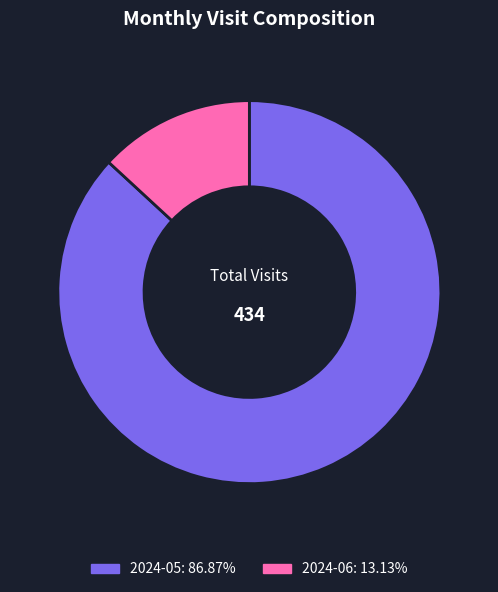

Is it true that 2024-06 is 22% of the pie?

False